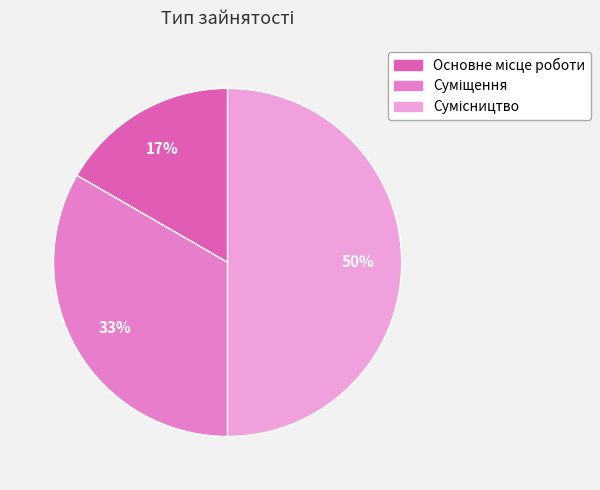

How many slices are in this pie chart?

3